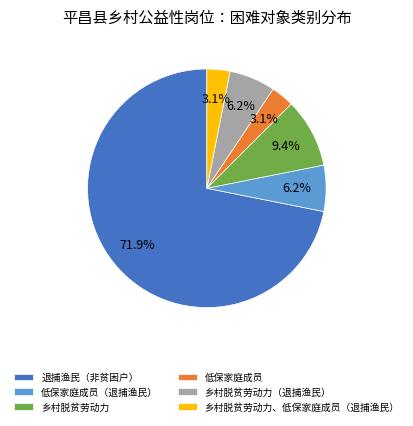

To the nearest percent, what is the combined percentage of 乡村脱贫劳动力 and 退捕渔民（非贫困户）?

81%